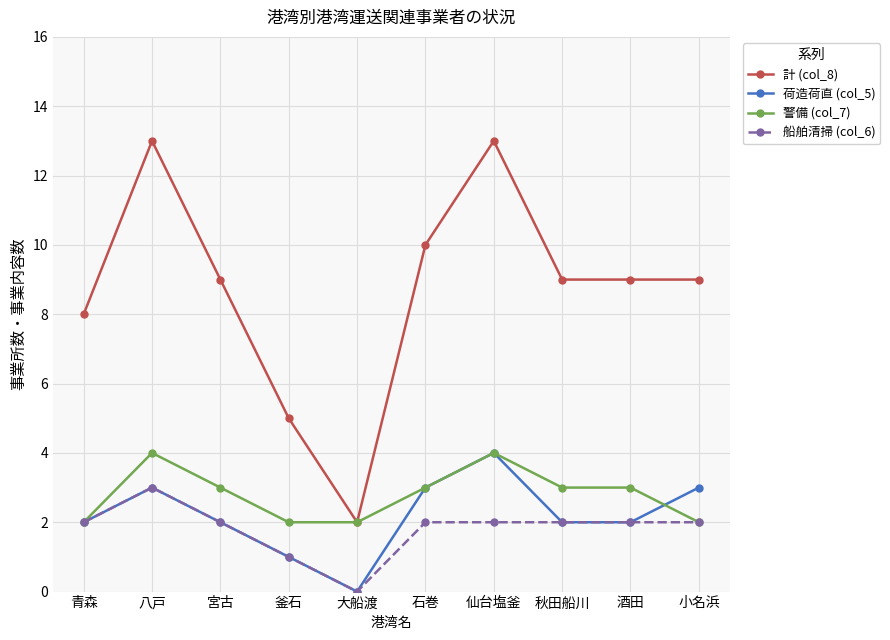

What is the highest value of the 警備 (col_7) series?

4